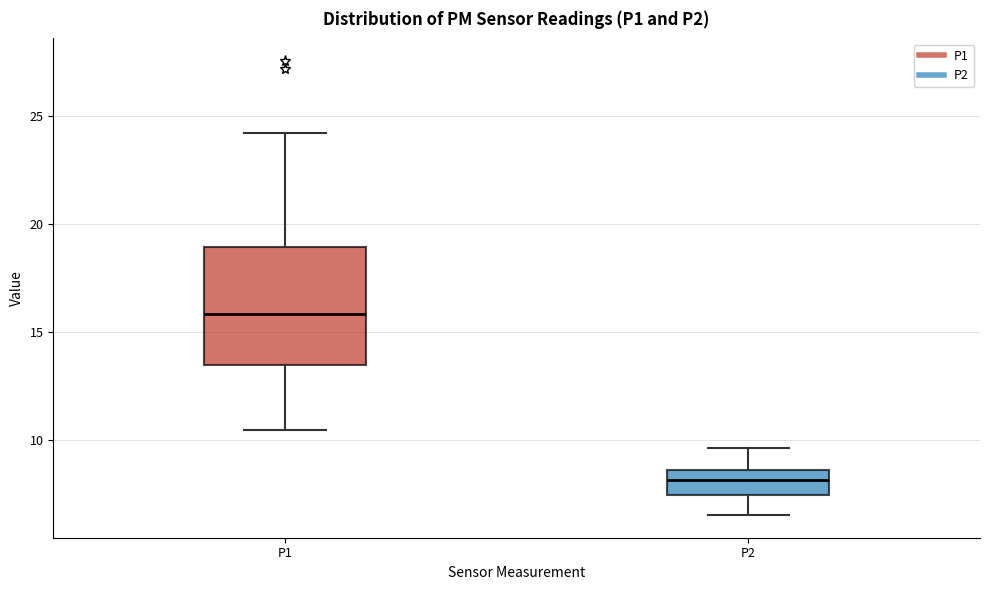

Reading left to right, transcribe this box plot: for each box, give where its median line is, the range the box spans, and where its two whiskers end, as read against the y-axis. The values are not printed on the chart, so give them approximately, as read against the axis.

P1: median 16.0, box 13.5 to 19.0, whiskers 10.5 to 24.0
P2: median 8.0, box 7.5 to 8.5, whiskers 6.5 to 9.5